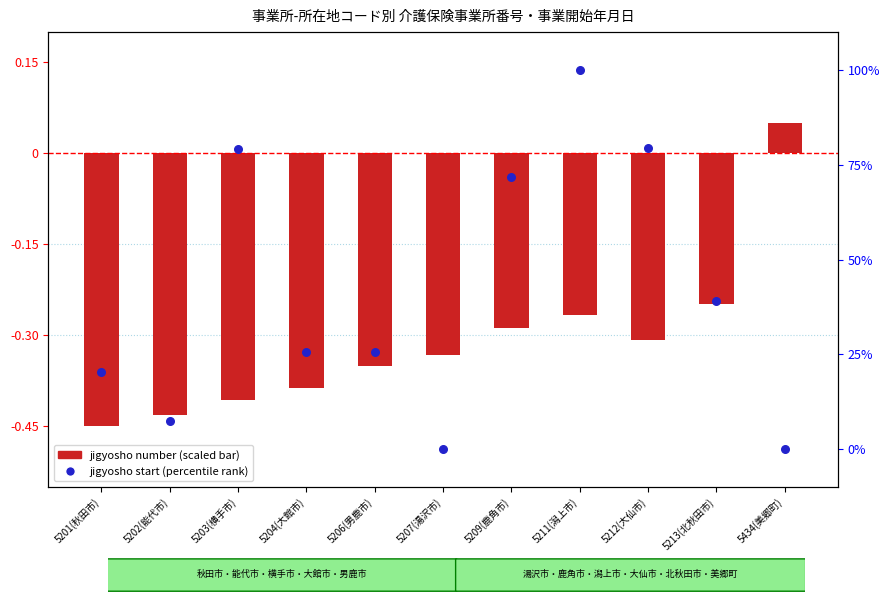

At how many categories does at least one series exceed 25?

7